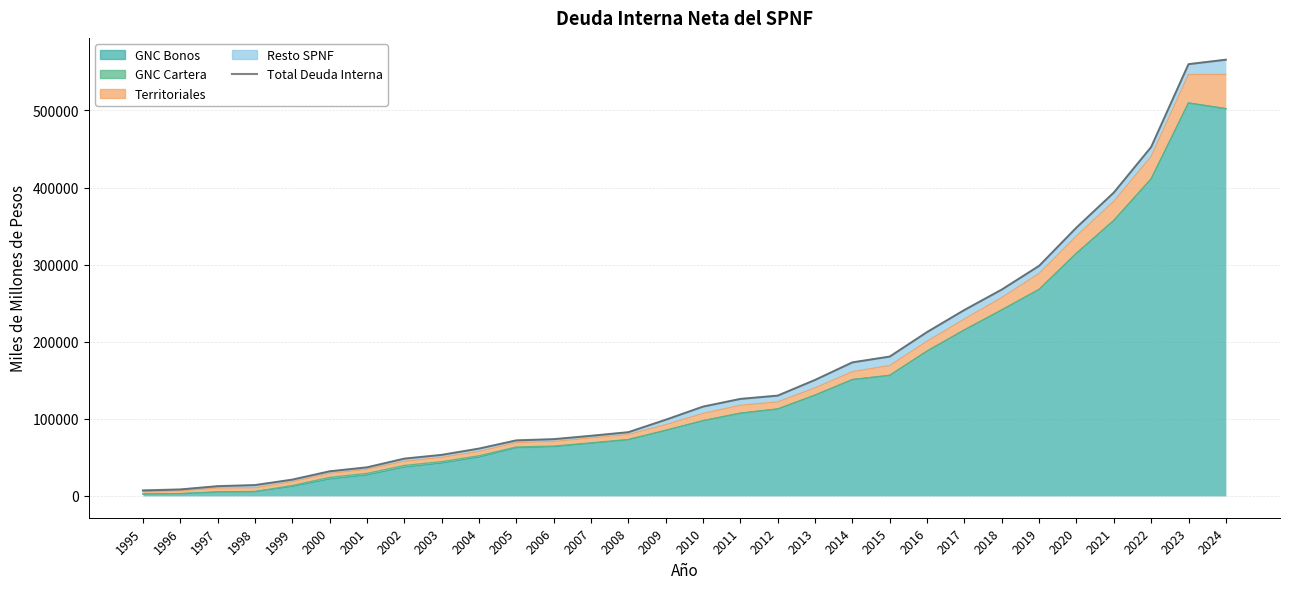

List the labels in order of value, smallest first.

1995, 1996, 1997, 1998, 1999, 2000, 2001, 2002, 2003, 2004, 2005, 2006, 2007, 2008, 2009, 2010, 2011, 2012, 2013, 2014, 2015, 2016, 2017, 2018, 2019, 2020, 2021, 2022, 2023, 2024